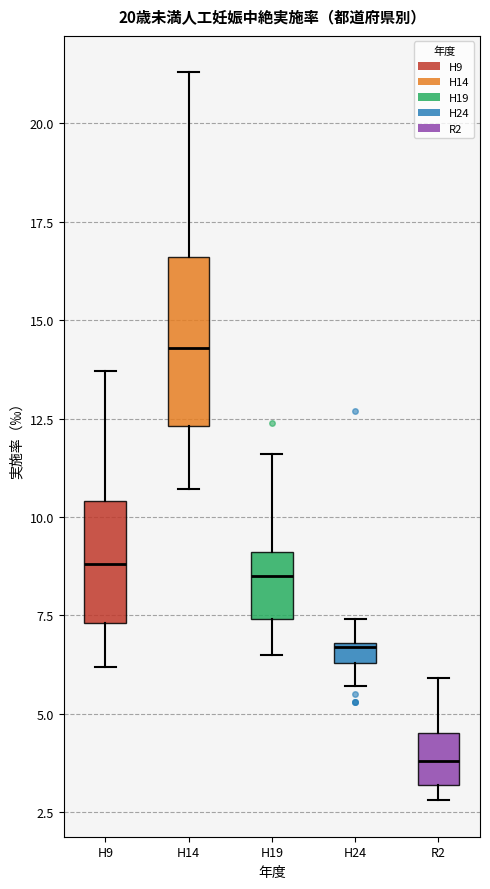

Comparing the boxes themselves (not the whiskers), which one is the tallest?

H14